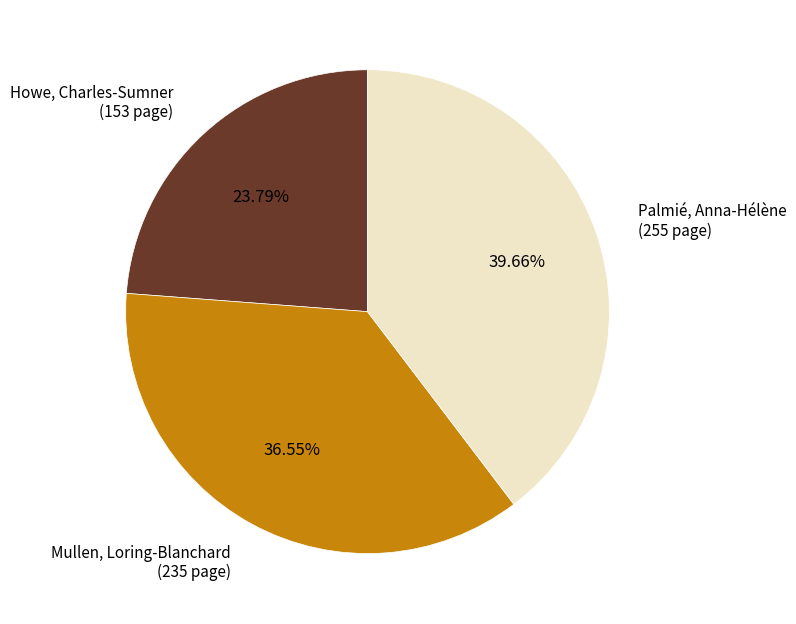

To the nearest percent, what is the difference between the Mullen, Loring-Blanchard and Howe, Charles-Sumner slice percentages?

13%